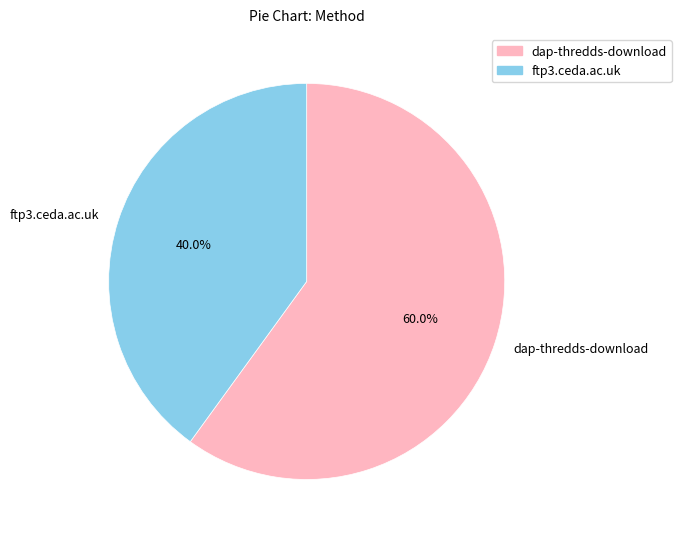

What is the ratio of the value at ftp3.ceda.ac.uk to the value at dap-thredds-download?

0.7